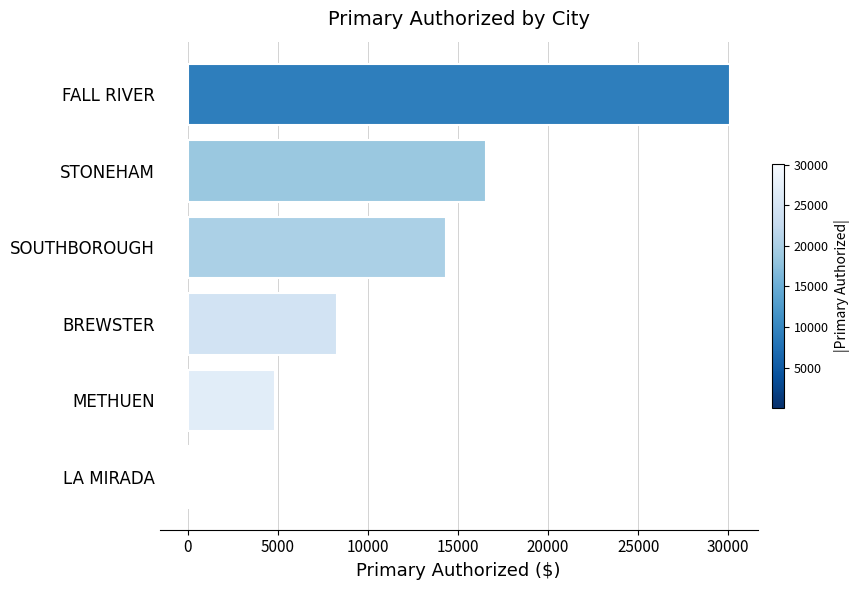

What is the change in value from SOUTHBOROUGH to FALL RIVER?

+15798.0